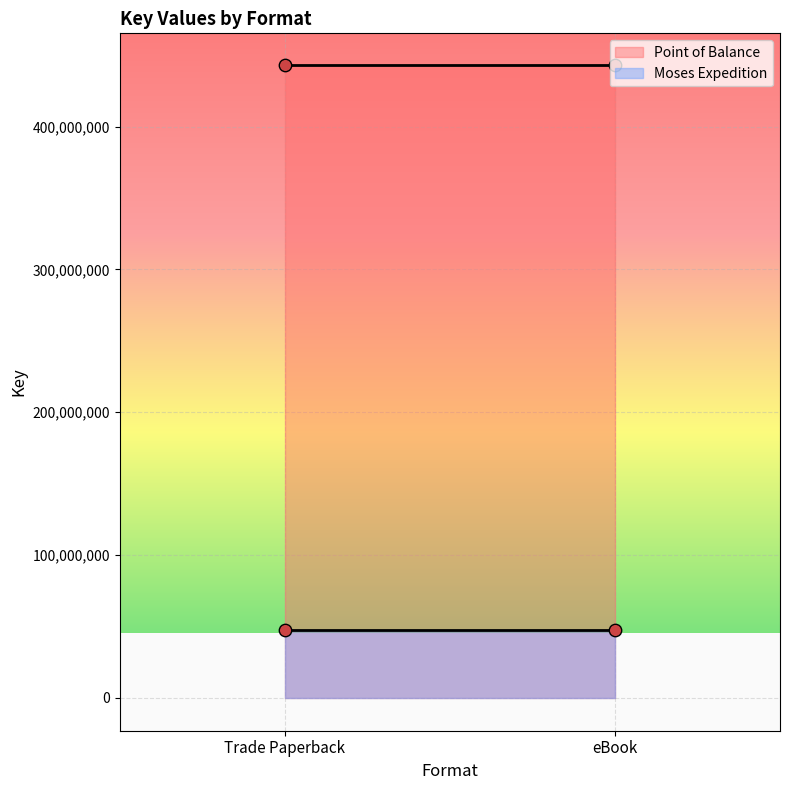

Which series has the largest total across all categories?

Point of Balance